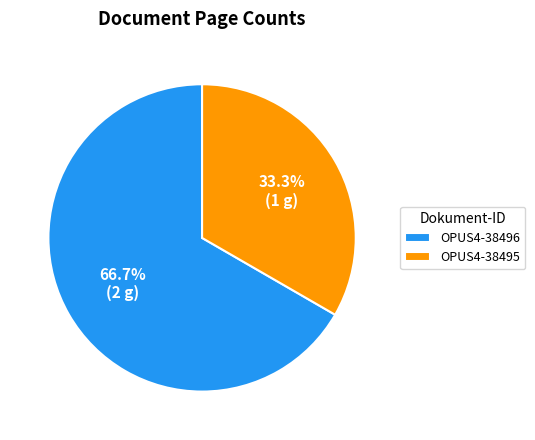

The OPUS4-38495 slice represents 33% of the pie. True or false?

True